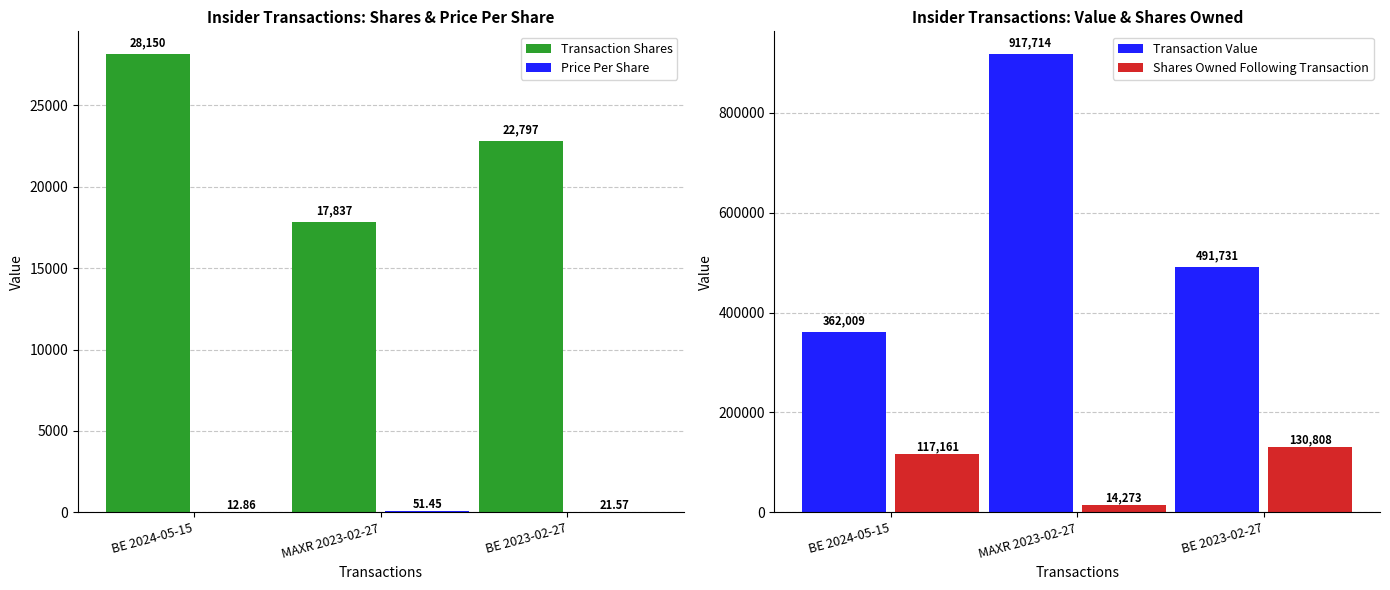

List the labels in order of Shares Owned Following Transaction value, smallest first.

MAXR 2023-02-27, BE 2024-05-15, BE 2023-02-27